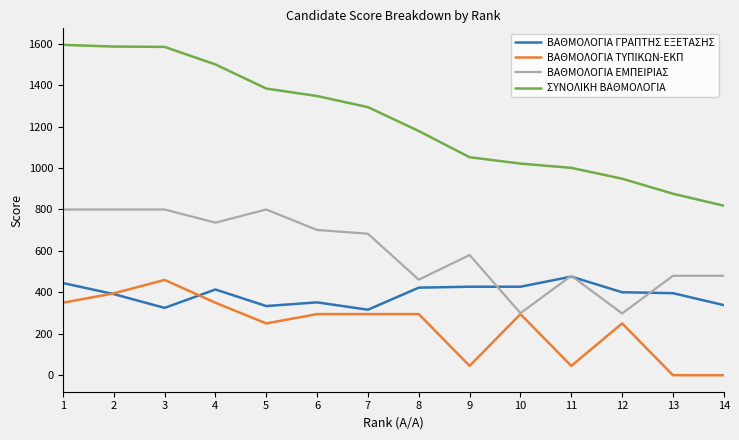

Which series has the widest spread of values?

ΣΥΝΟΛΙΚΗ ΒΑΘΜΟΛΟΓΙΑ